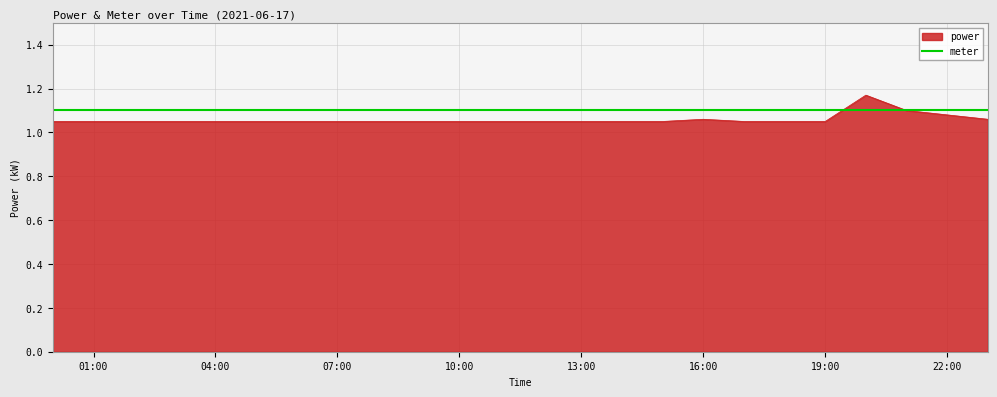

Which series has the widest spread of values?

power